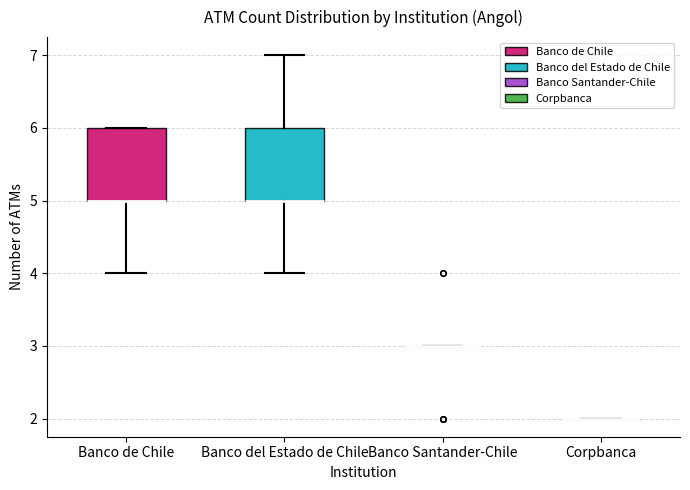

Where is the upper edge of the box for Banco del Estado de Chile on the y-axis? The values are not printed on the chart, so give them approximately, as read against the axis.

6